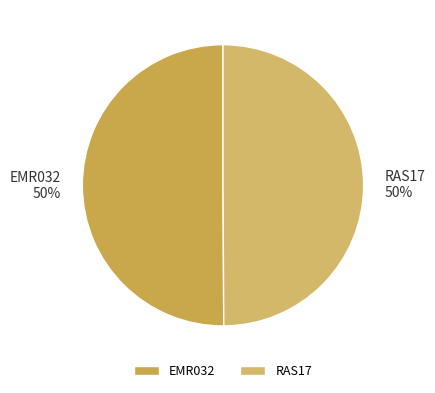

Combined, do RAS17 and EMR032 account for over 50%?

Yes